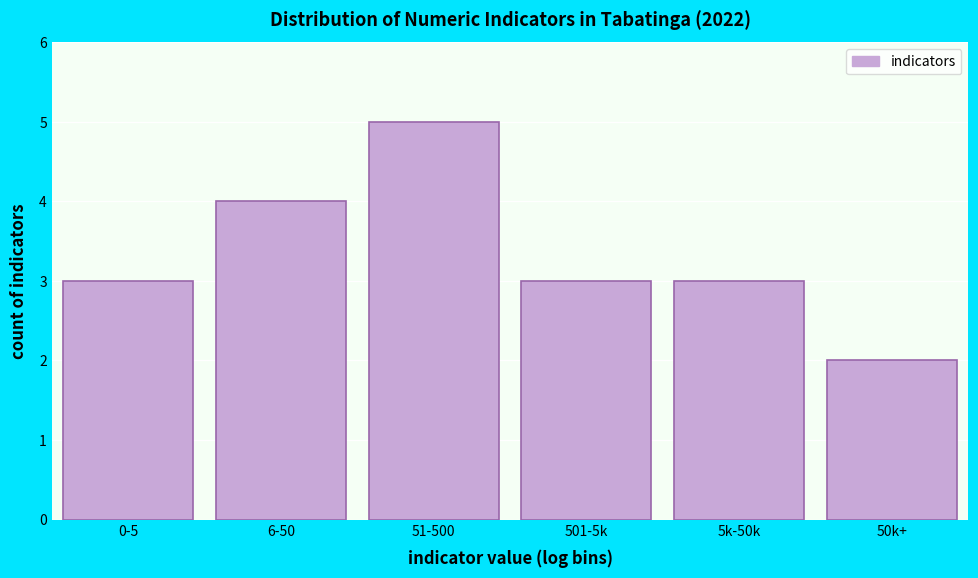

Reading right to left, transcribe all the data shown in this chart.

2	3	3	5	4	3